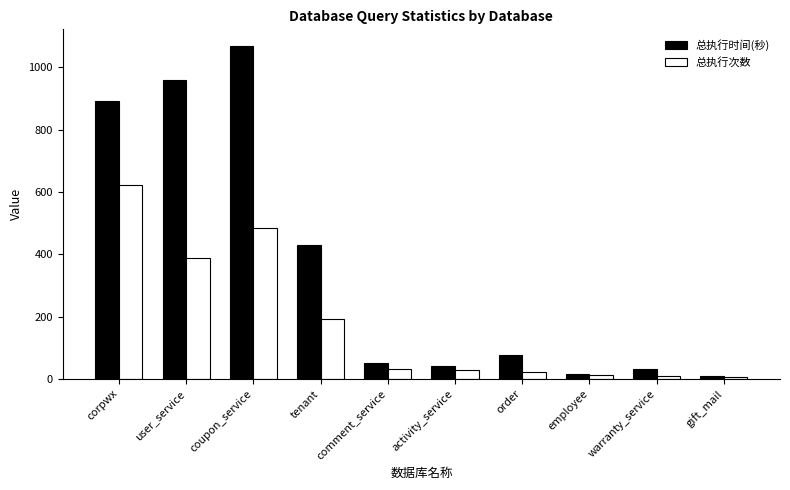

Which series has the widest spread of values?

总执行时间(秒)